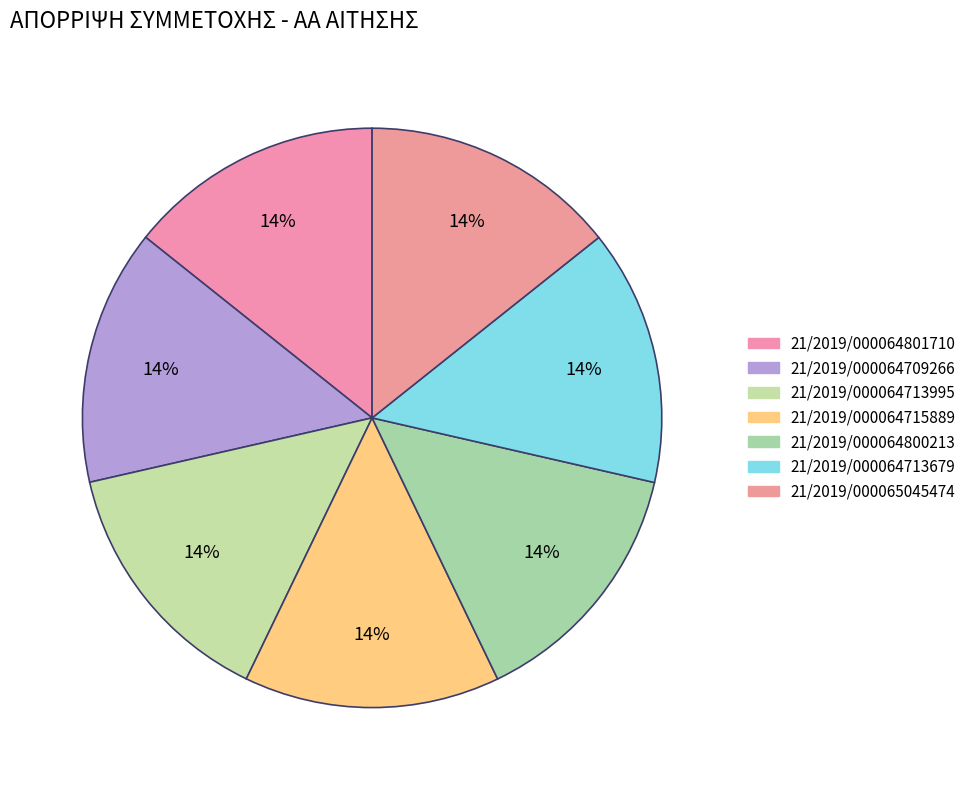

Count the number of slices in the pie.

7